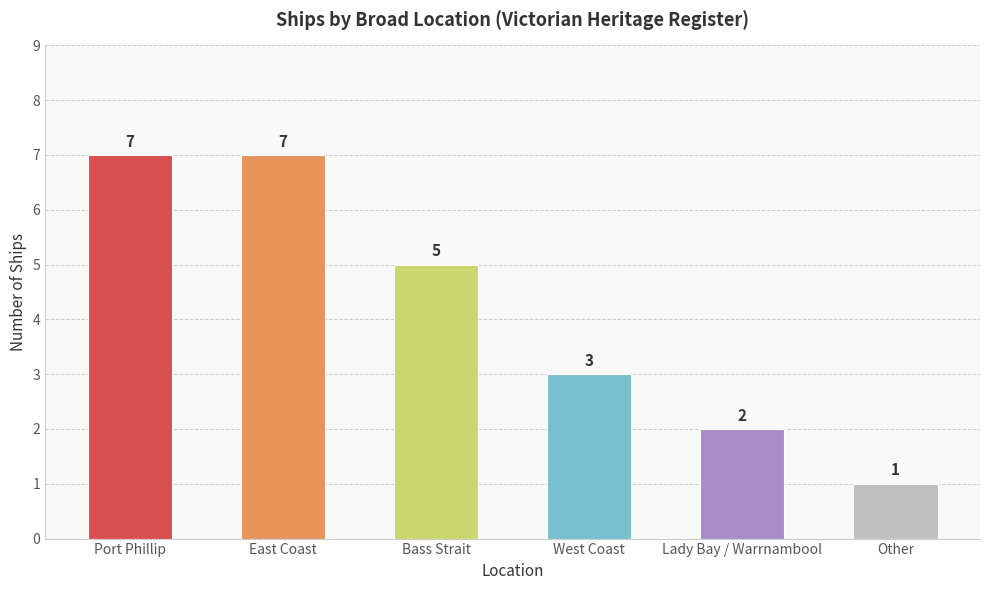

Count the values in the range 2 to 7.

5